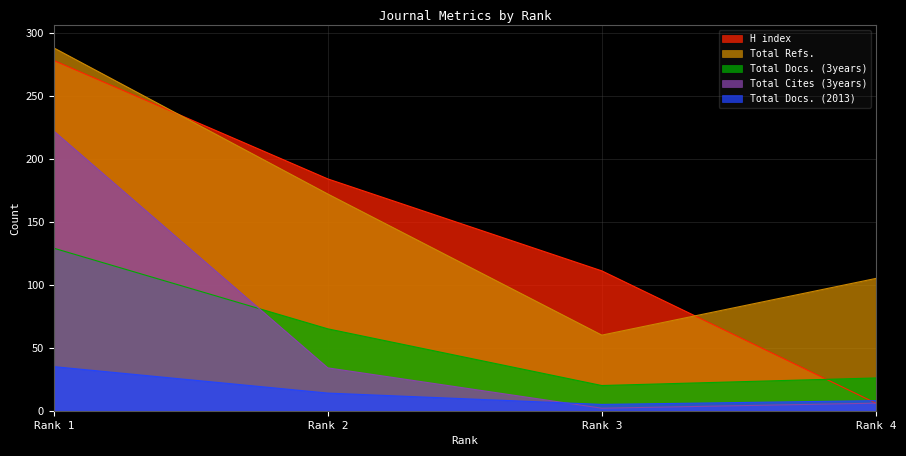

After their last crossing, which series has the higher values: Total Docs. (2013) or H index?

Total Docs. (2013)